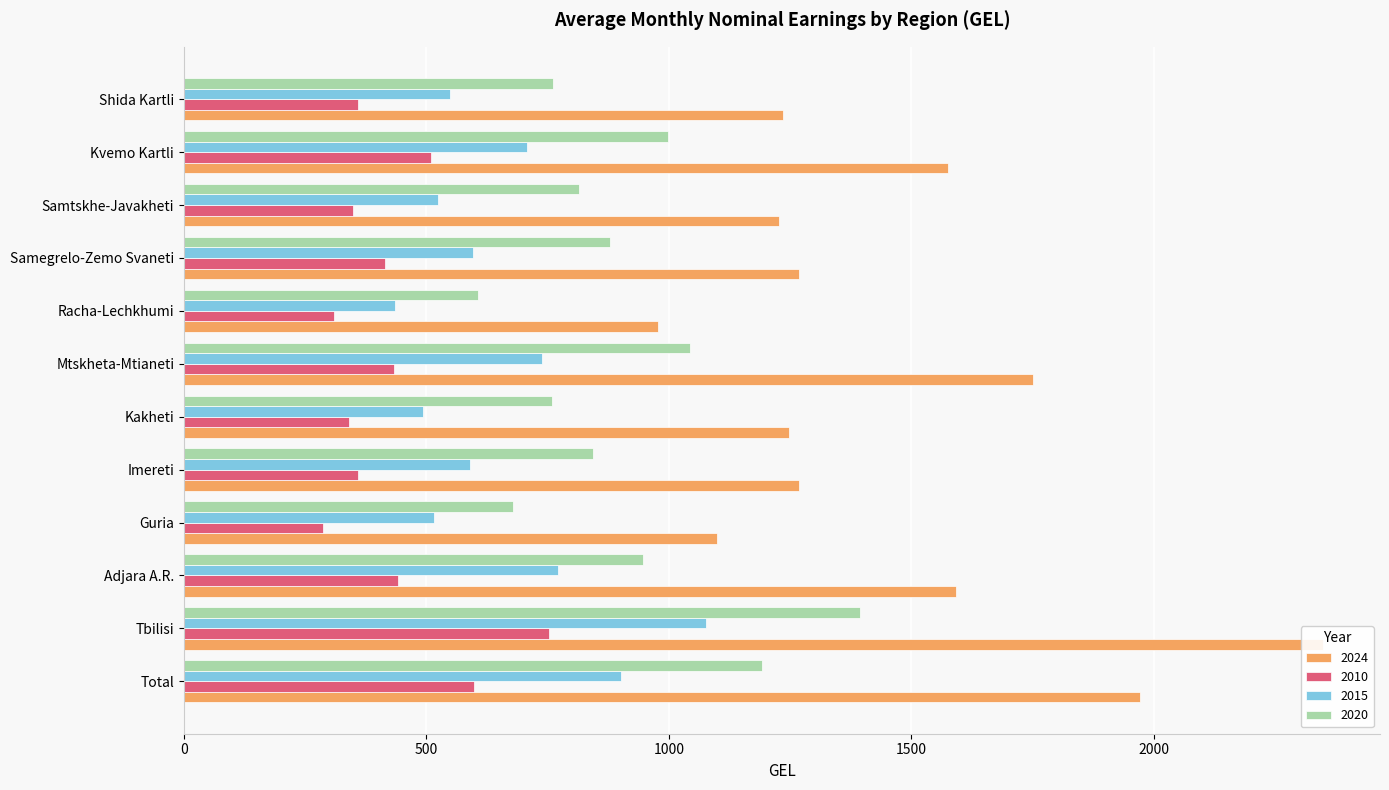

Reading left to right, extract all data points from this chart.

2024: Total=1970.8	Tbilisi=2348.7	Adjara A.R.=1591.9	Guria=1099.8	Imereti=1267.9	Kakheti=1248.1	Mtskheta-Mtianeti=1751.5	Racha-Lechkhumi=977.6	Samegrelo-Zemo Svaneti=1268.5	Samtskhe-Javakheti=1226.1	Kvemo Kartli=1576.4	Shida Kartli=1234.8
2010: Total=597.6	Tbilisi=753.0	Adjara A.R.=442.6	Guria=286.3	Imereti=359.5	Kakheti=339.7	Mtskheta-Mtianeti=432.6	Racha-Lechkhumi=309.2	Samegrelo-Zemo Svaneti=415.6	Samtskhe-Javakheti=349.0	Kvemo Kartli=509.1	Shida Kartli=358.2
2015: Total=900.4	Tbilisi=1077.5	Adjara A.R.=770.5	Guria=515.4	Imereti=590.2	Kakheti=493.5	Mtskheta-Mtianeti=737.9	Racha-Lechkhumi=435.1	Samegrelo-Zemo Svaneti=596.5	Samtskhe-Javakheti=524.3	Kvemo Kartli=707.2	Shida Kartli=547.8
2020: Total=1191.0	Tbilisi=1394.4	Adjara A.R.=945.8	Guria=678.7	Imereti=842.6	Kakheti=759.4	Mtskheta-Mtianeti=1044.5	Racha-Lechkhumi=605.7	Samegrelo-Zemo Svaneti=878.7	Samtskhe-Javakheti=814.8	Kvemo Kartli=998.4	Shida Kartli=762.1